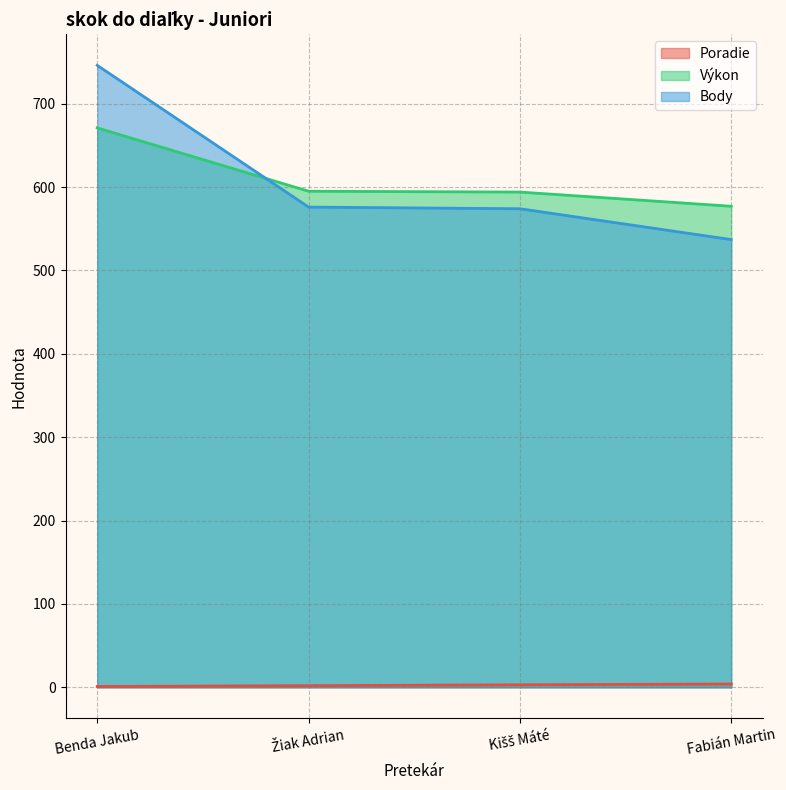

What is the difference between the maximum and minimum values in the Body series?

209